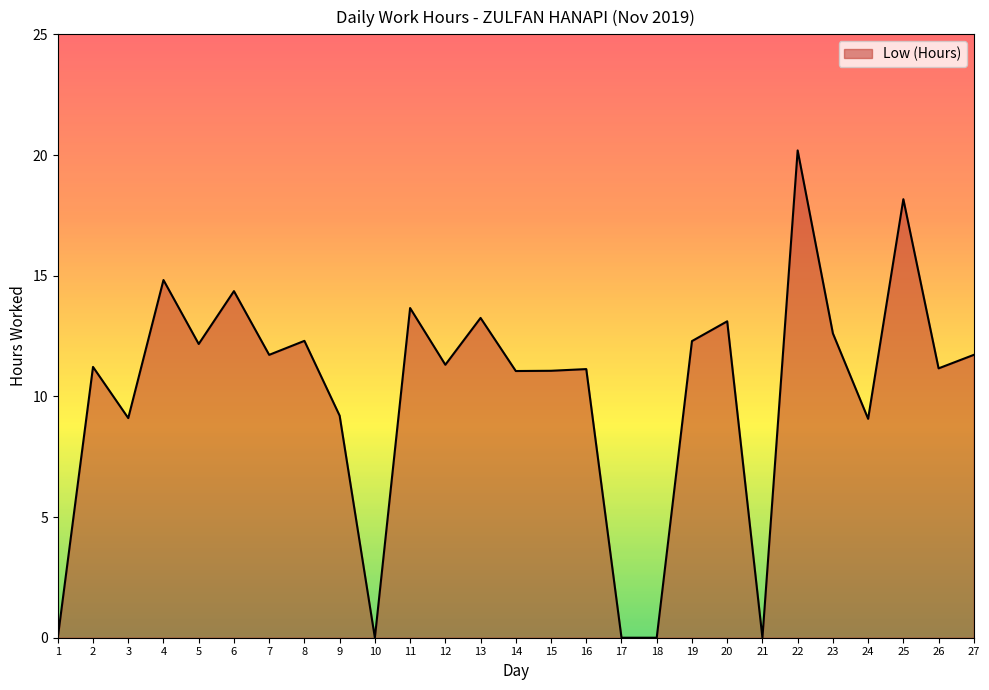

Count the number of data series in this chart.

1